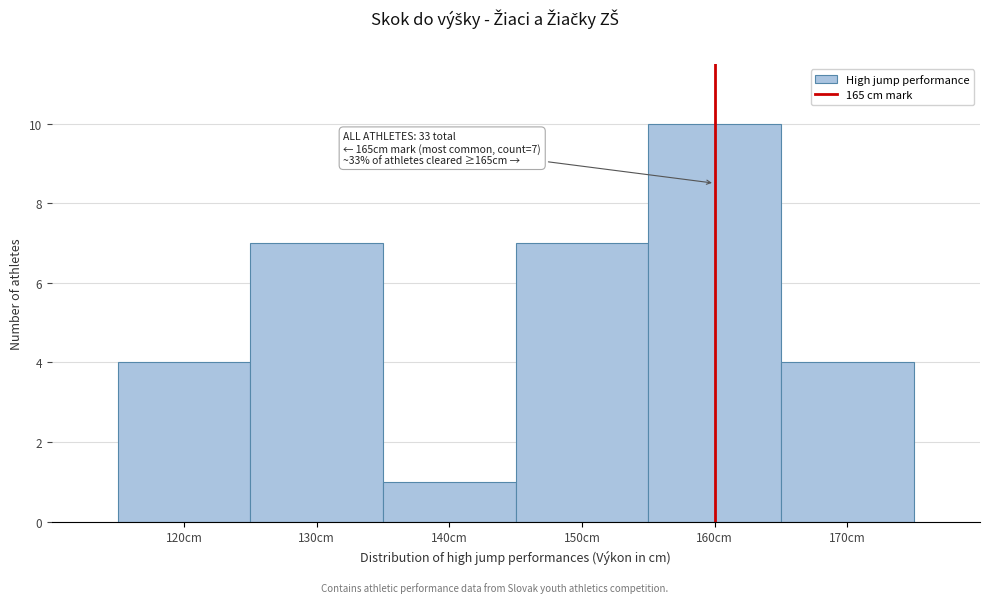

Reading left to right, list all the values displayed in this chart.

120cm=4	130cm=7	140cm=1	150cm=7	160cm=10	170cm=4